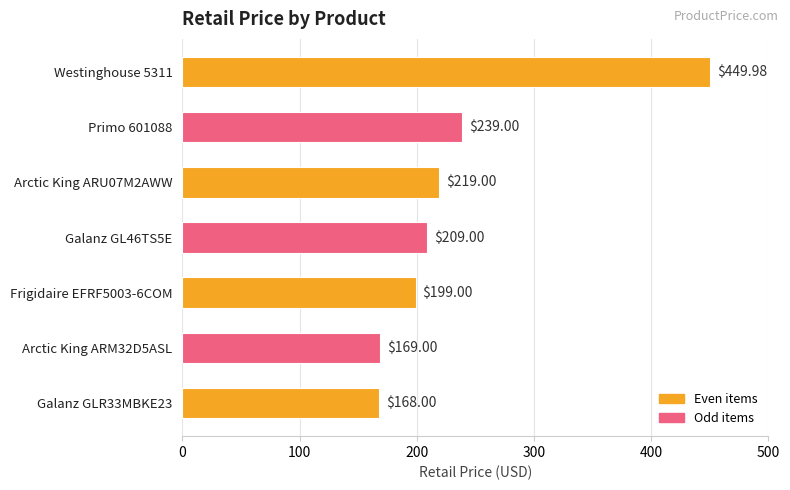

What is the greatest value displayed?

450.0